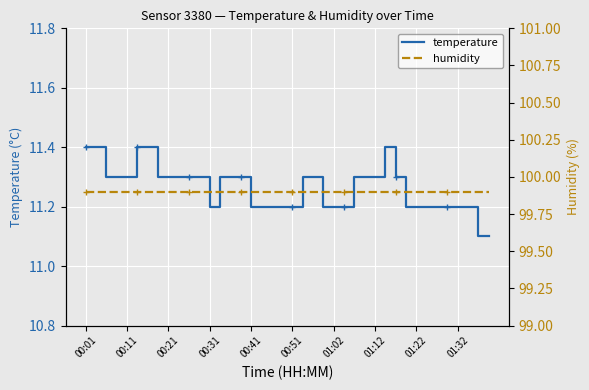

Which label corresponds to the largest value in the chart?

00:01